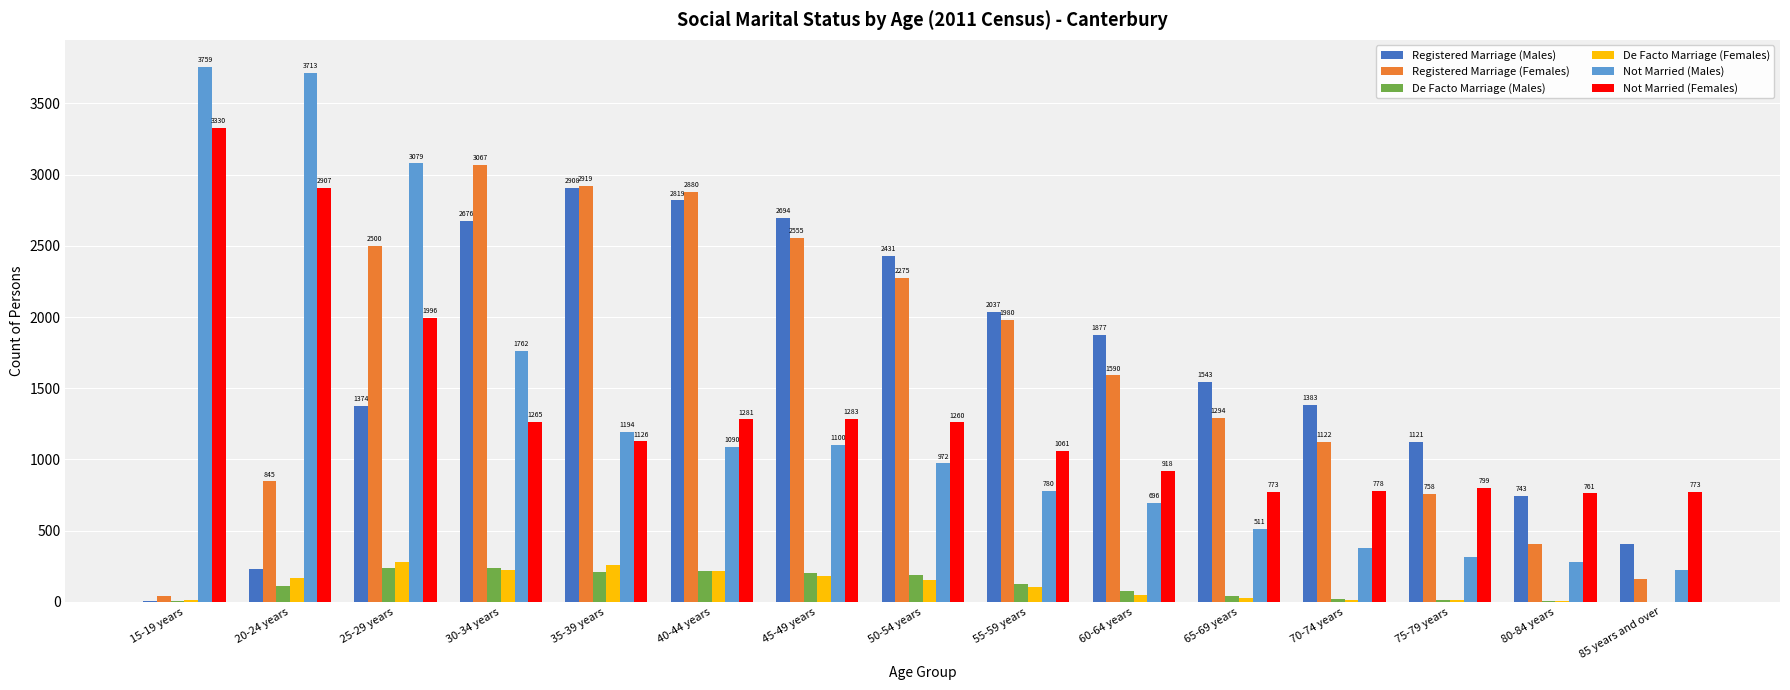

What is the greatest value displayed?

3759